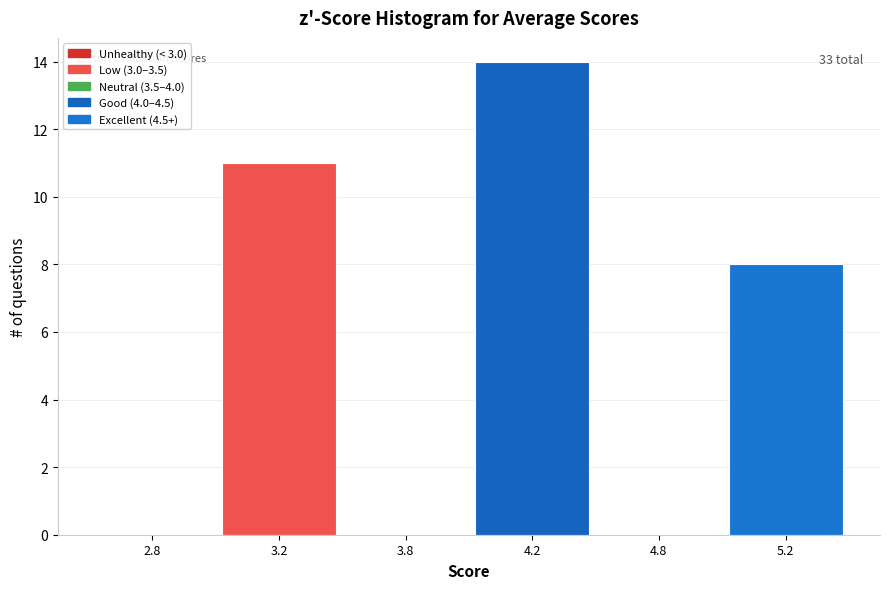

Reading left to right, what are all the values shown in this chart?

2.8=0	3.2=11	3.8=0	4.2=14	4.8=0	5.2=8